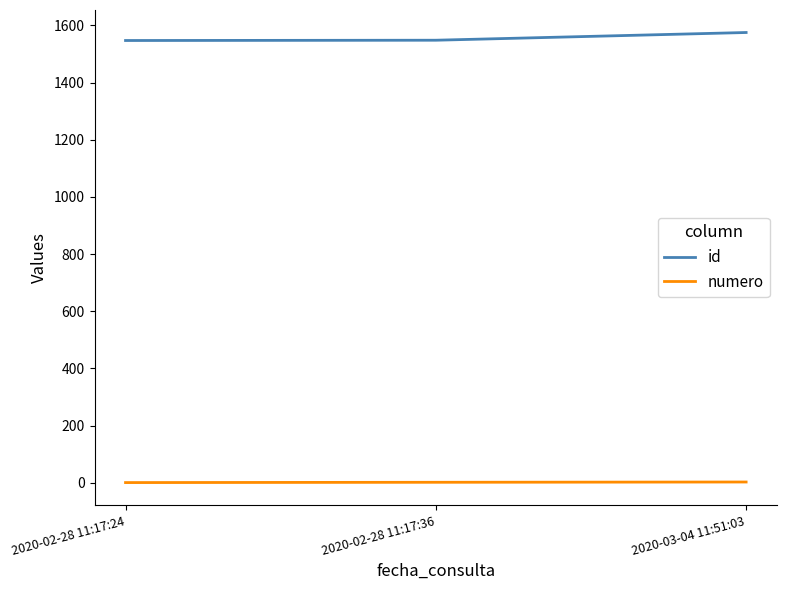

What is the sum of the numero values at 2020-02-28 11:17:24 and 2020-02-28 11:17:36?

3